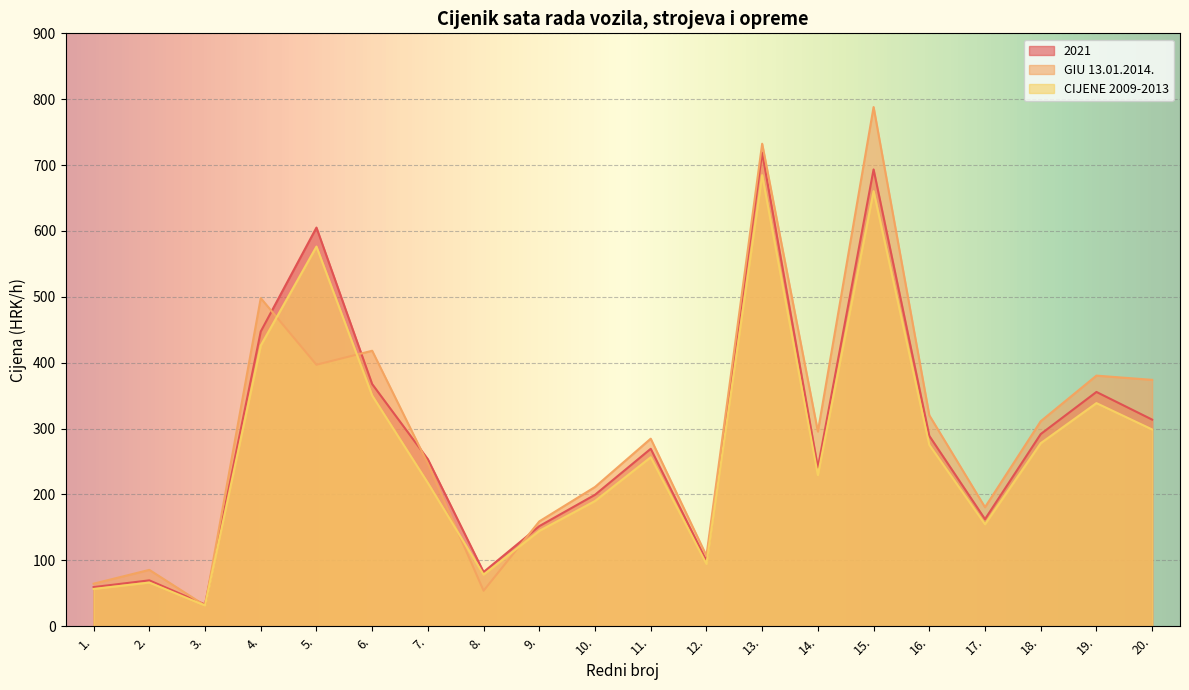

The GIU 13.01.2014. series shows 284.7 at 11.. True or false?

True